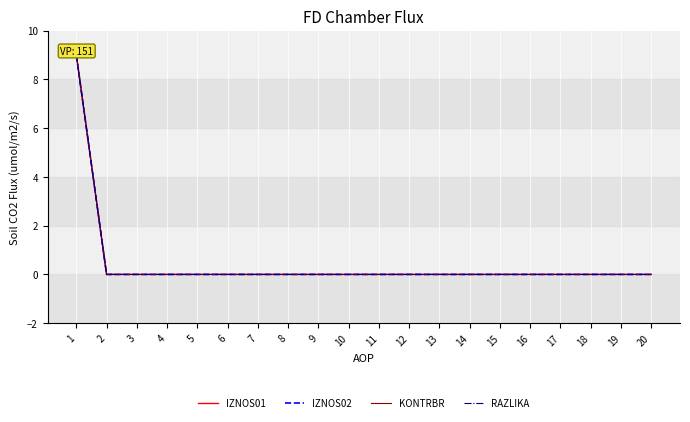

At how many categories does at least one series exceed 3?

1